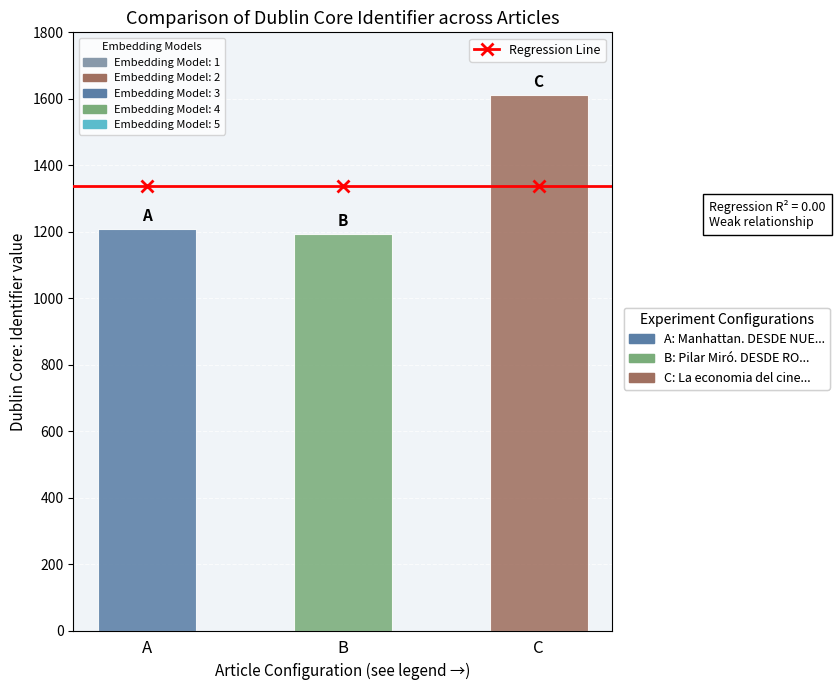

Does the chart contain stacked bars?

No